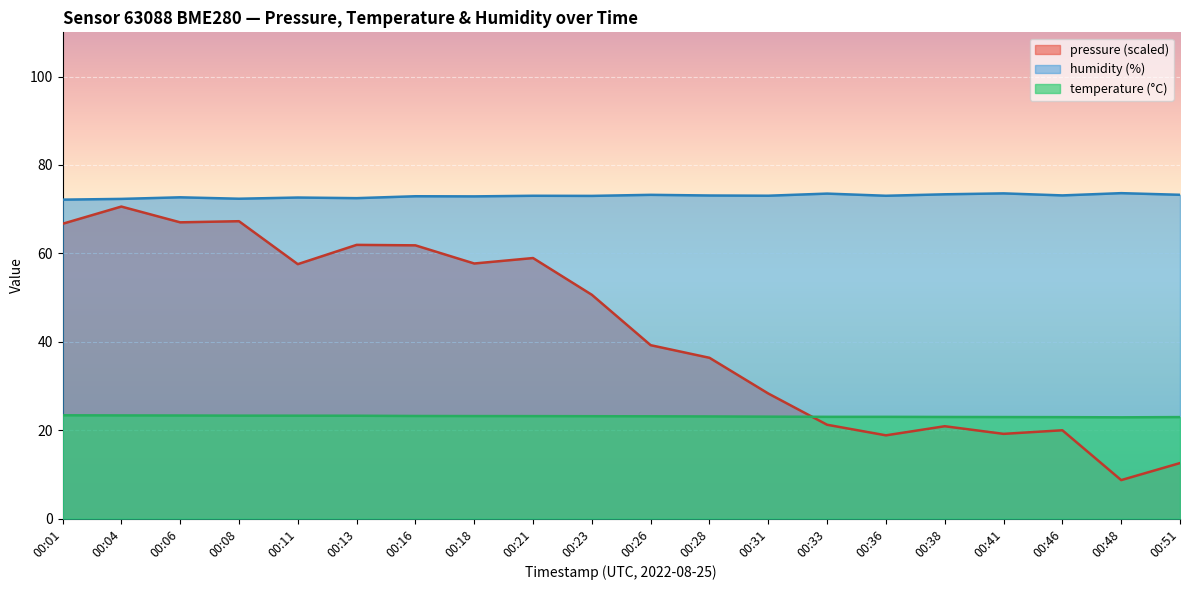

The value of pressure at 00:48 is 8.7. True or false?

True